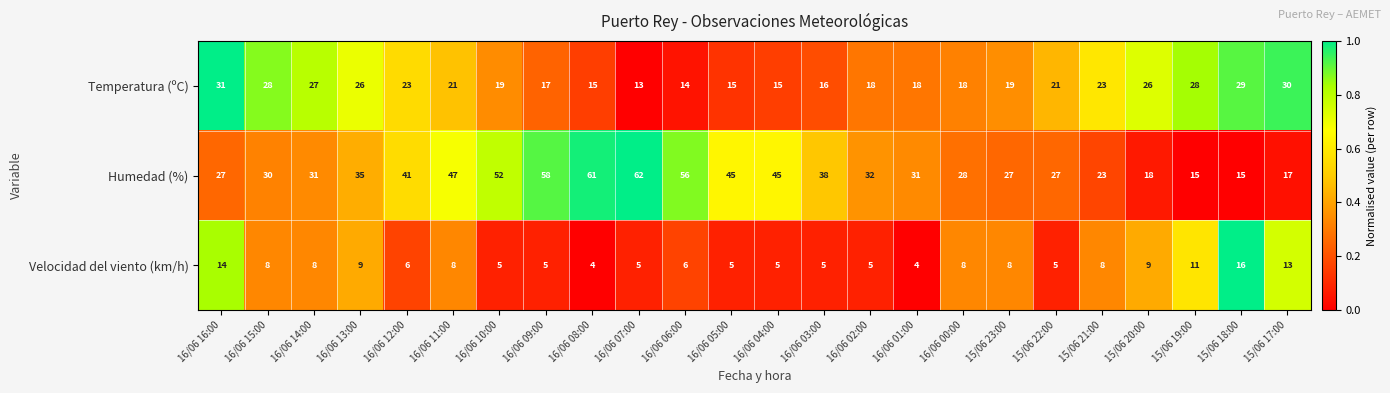

Which category has the highest value across all series?

16/06 07:00